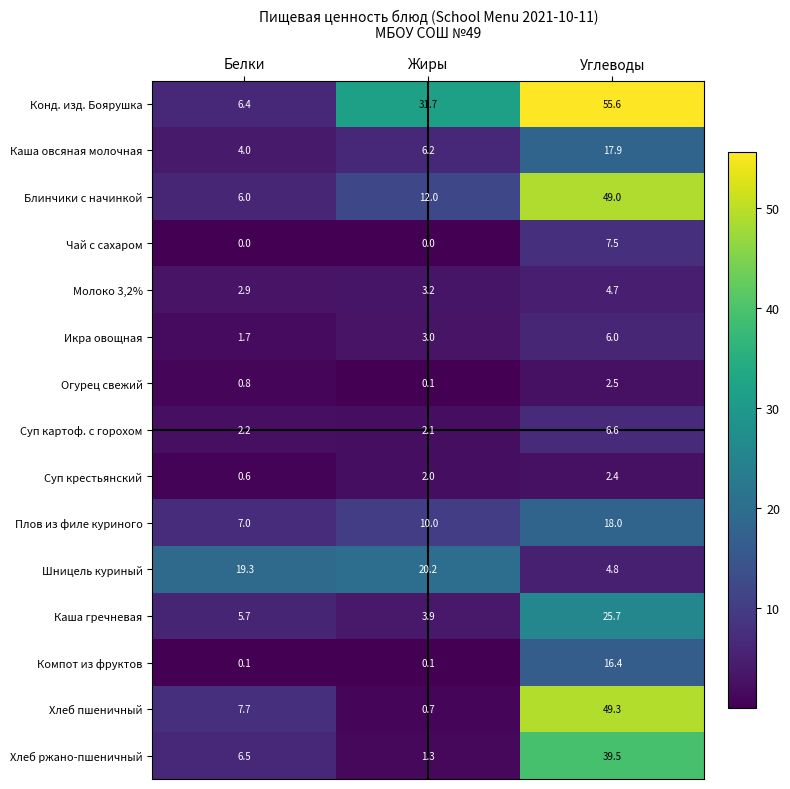

What is the lowest value of the Каша гречневая series?

3.9